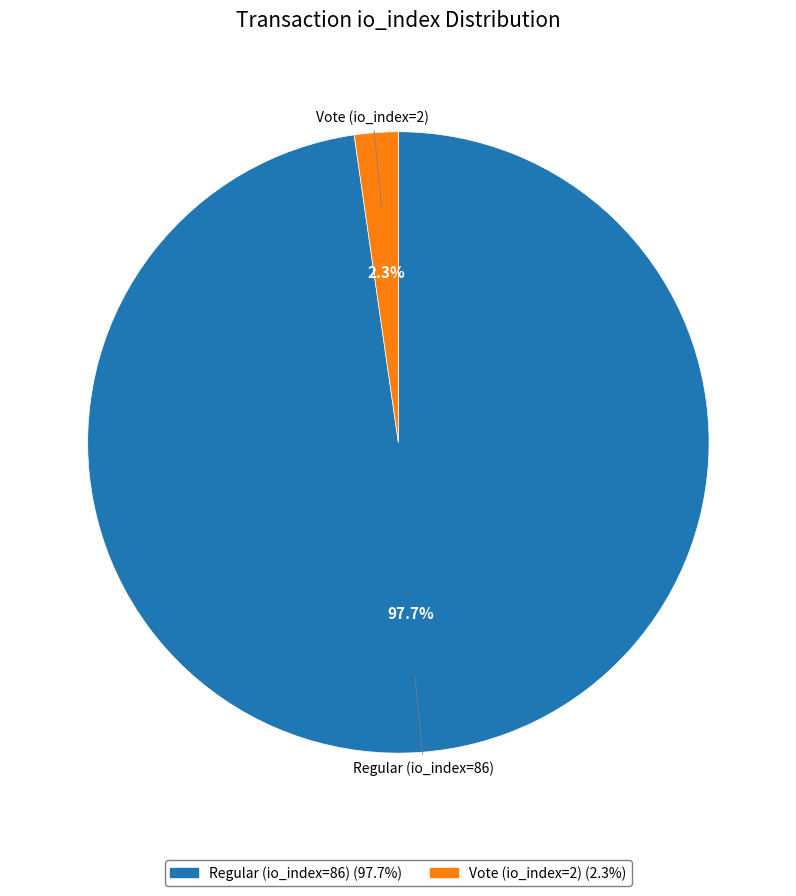

How many slices are in this pie chart?

2